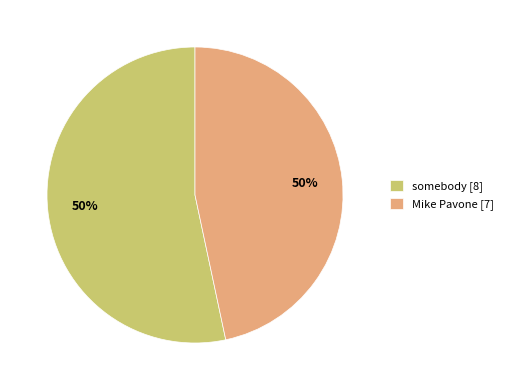

True or false: somebody accounts for 45% of the total.

False